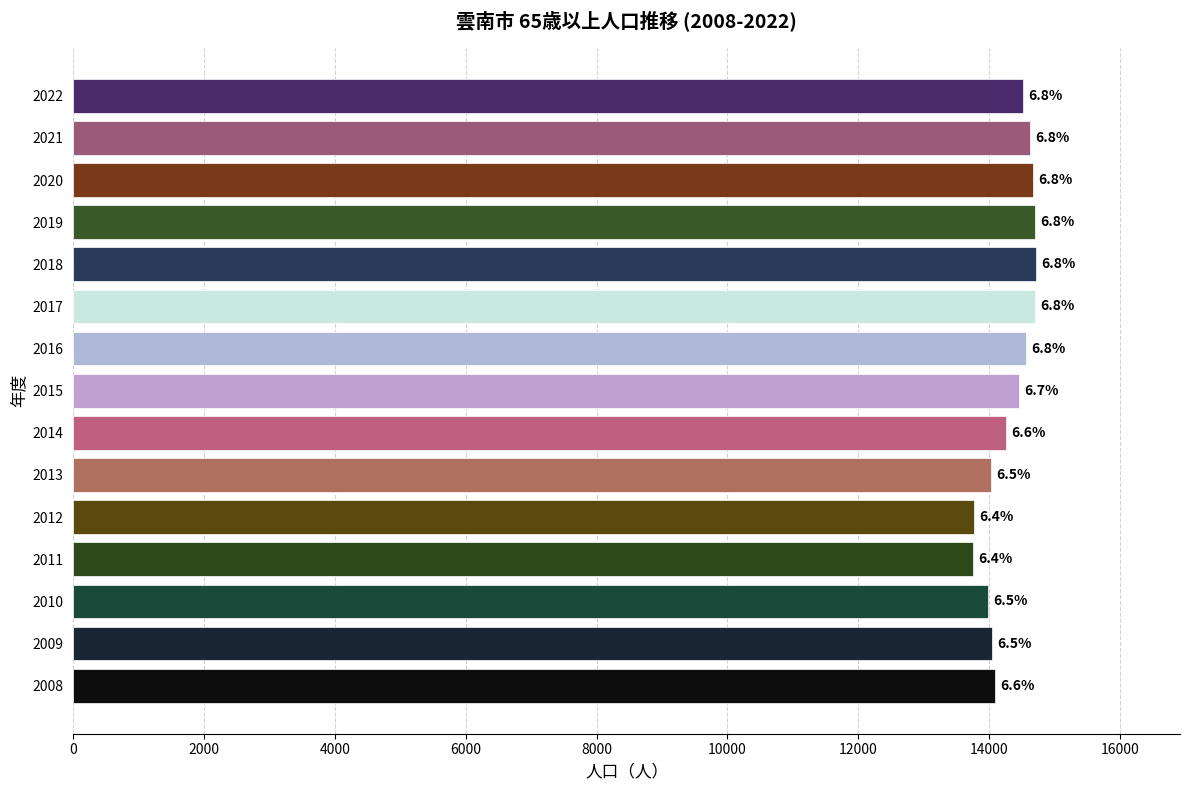

What is the greatest value displayed?

14714